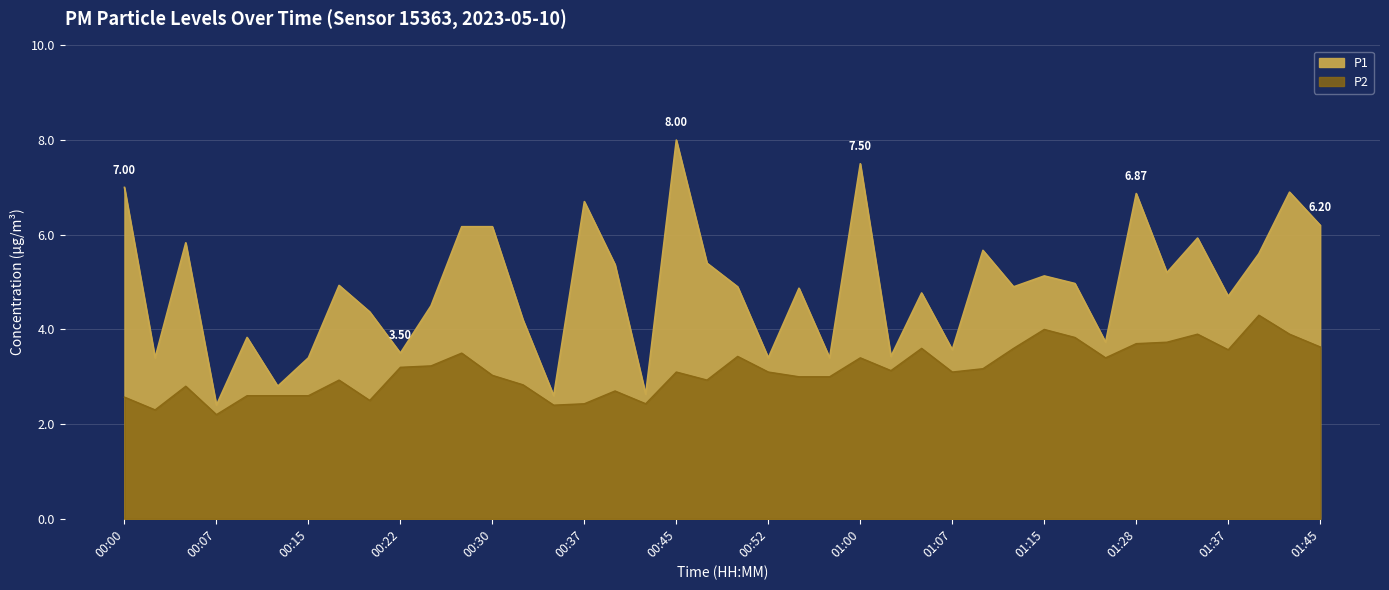

Where is P2 nearest to the value 3?

00:55